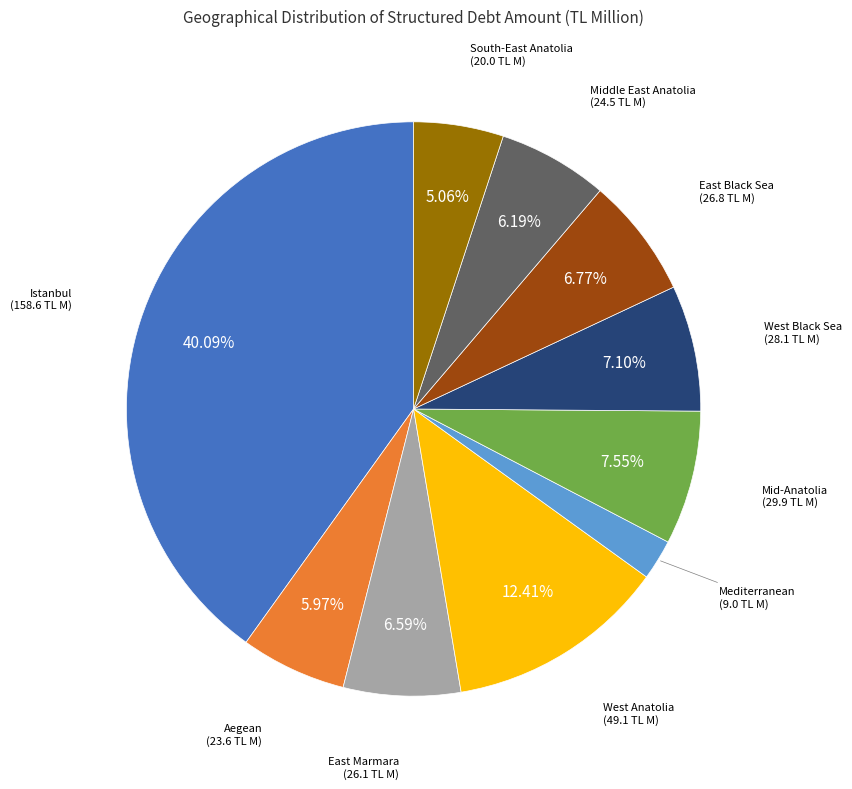

Between Aegean and East Marmara, which is larger?

East Marmara